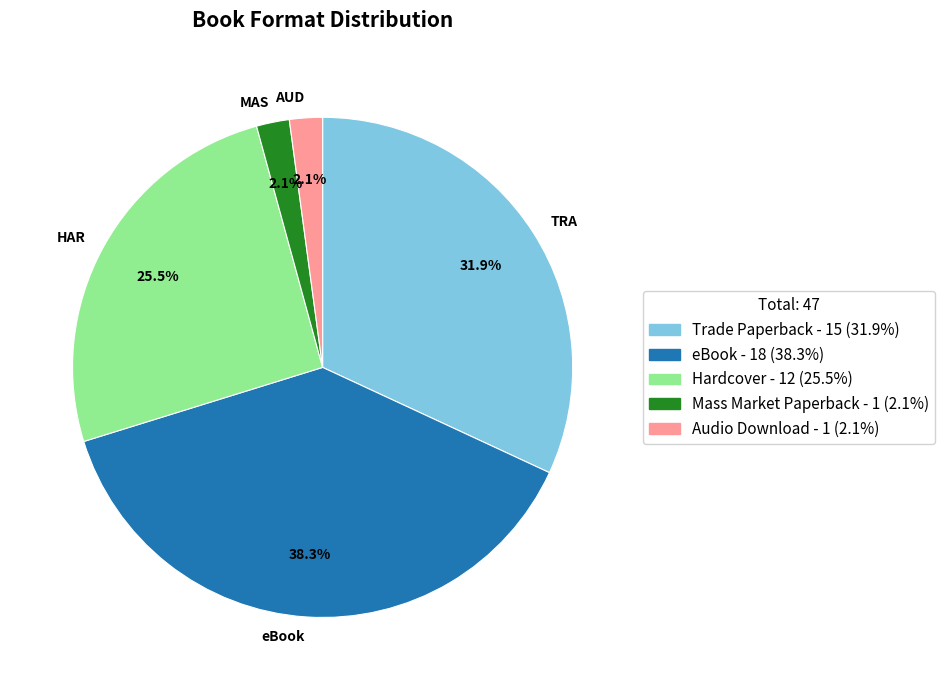

Between HAR and MAS, which is larger?

HAR